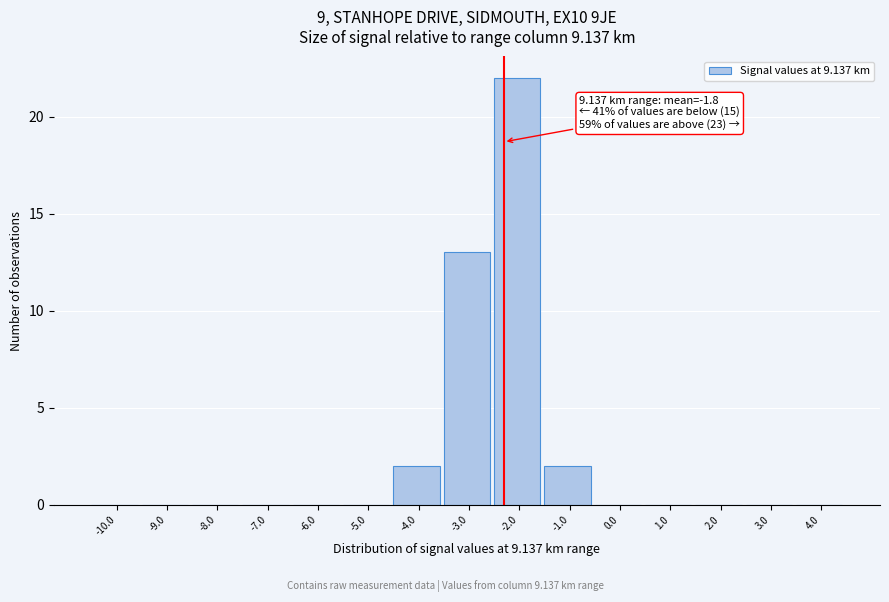

Reading left to right, list all the values displayed in this chart.

-10.0=0	-9.0=0	-8.0=0	-7.0=0	-6.0=0	-5.0=0	-4.0=2	-3.0=13	-2.0=22	-1.0=2	0.0=0	1.0=0	2.0=0	3.0=0	4.0=0